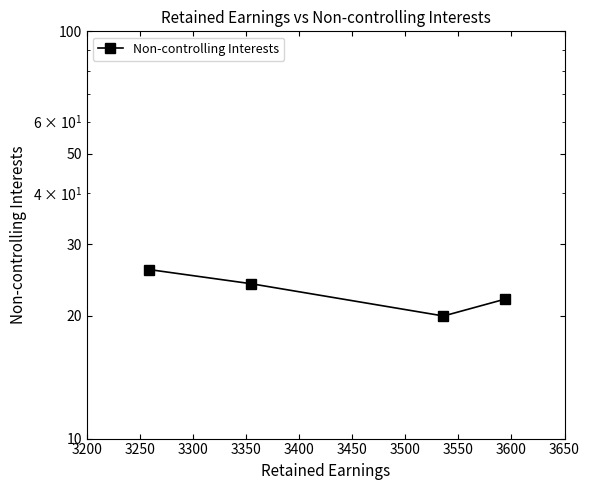

Reading left to right, transcribe all the data shown in this chart.

26	24	20	22